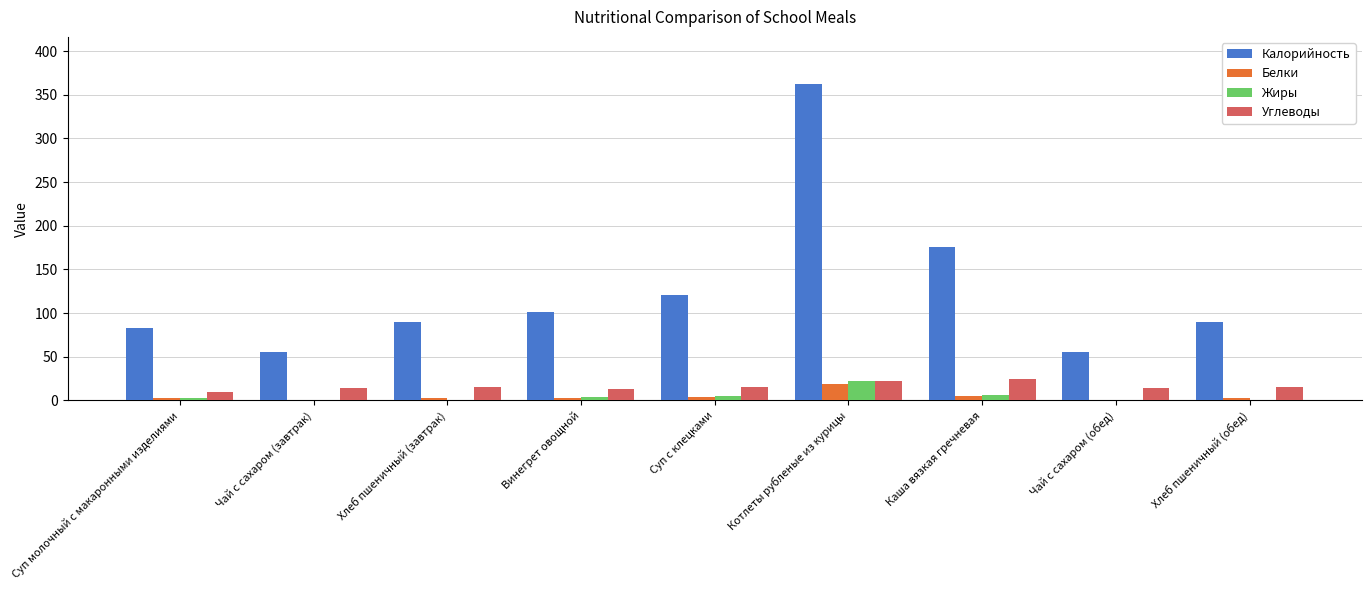

How many distinct data groups are displayed?

4